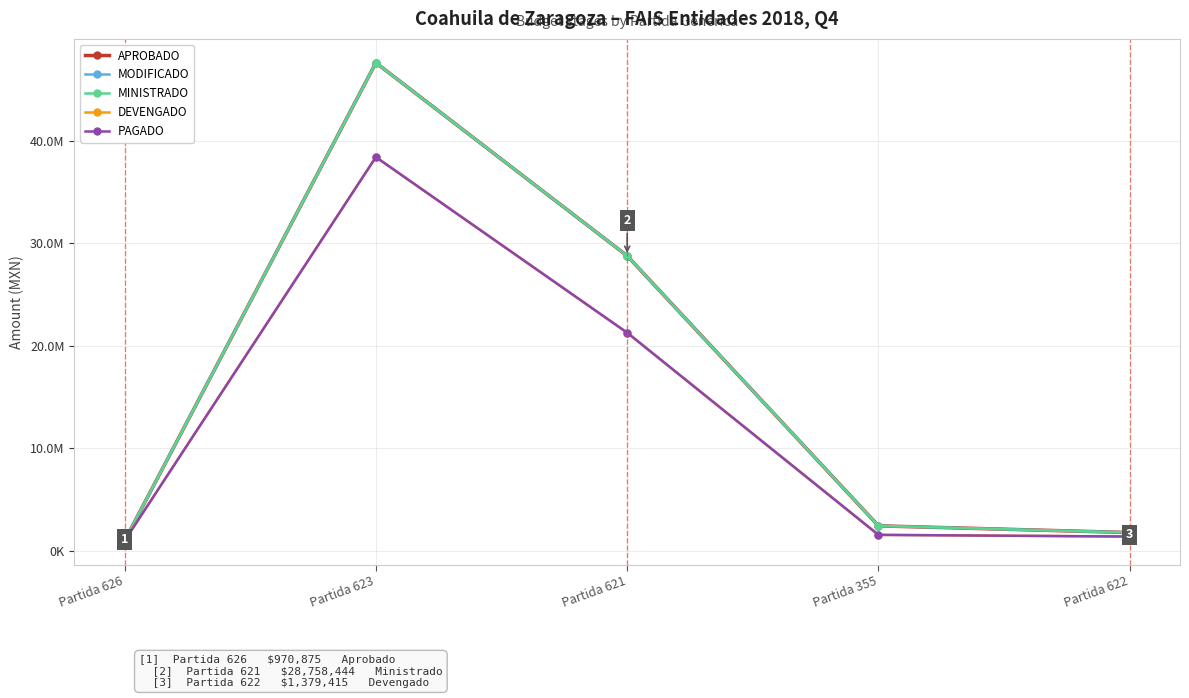

What is the label of the 1st point from the right?

Partida 622